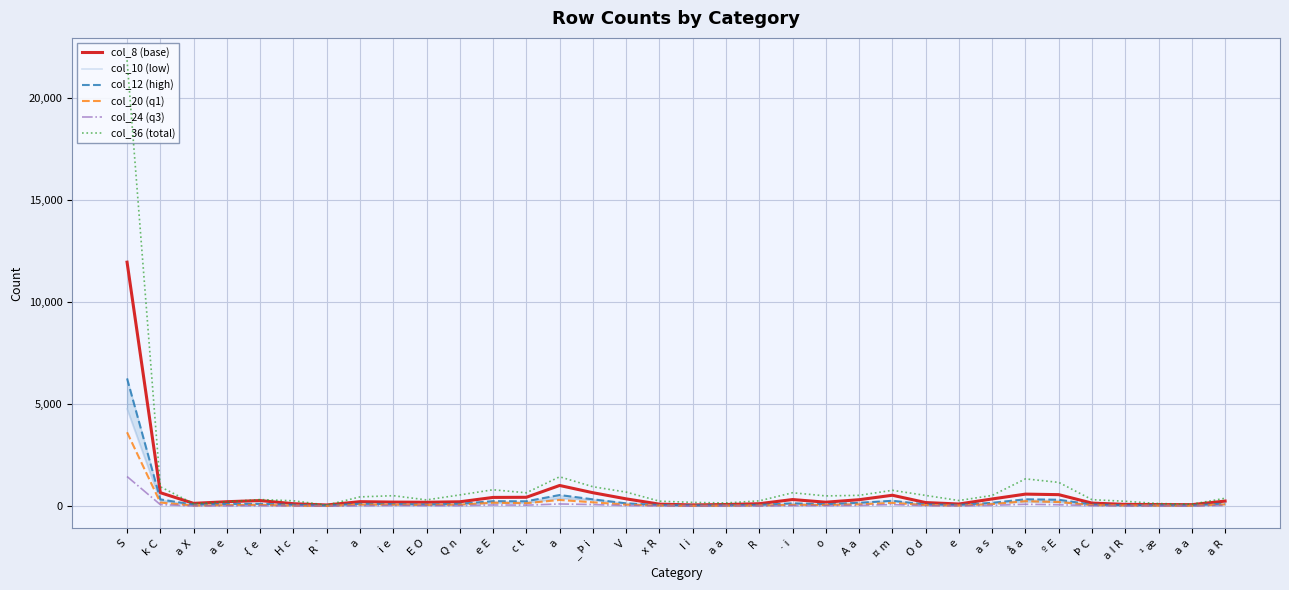

List the labels in order of col_12 (high) value, largest first.

S, a, å a, _ Þ i, k C, º E, ¤ m, e E, c t, a s, A a, · i, V, a R, a, Q n, { e, a e, i e, o, O d, Þ C, E O, a X, H c, R, e, x R, a I R, ¹ æ, I i, a a, a a, R `